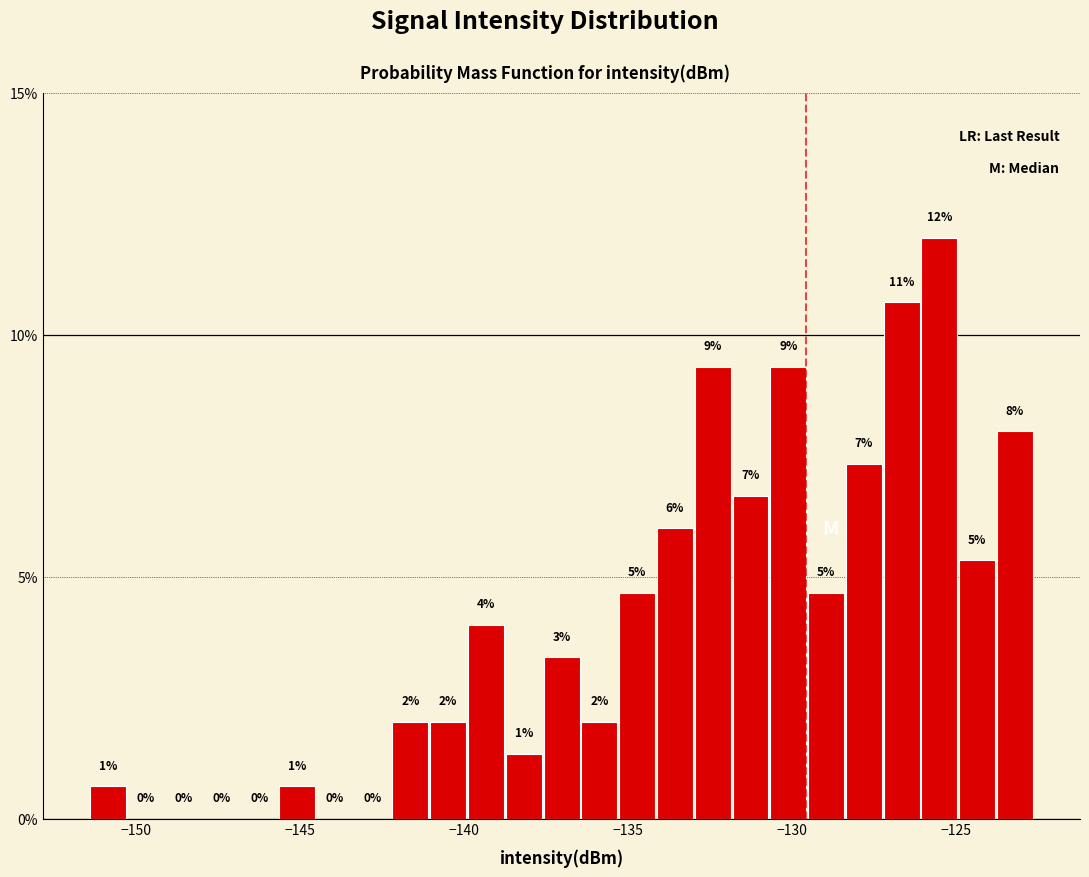

Around what value on the x-axis is the tallest bar? Give the approximate position of its centre, as read against the axis.

-125.5